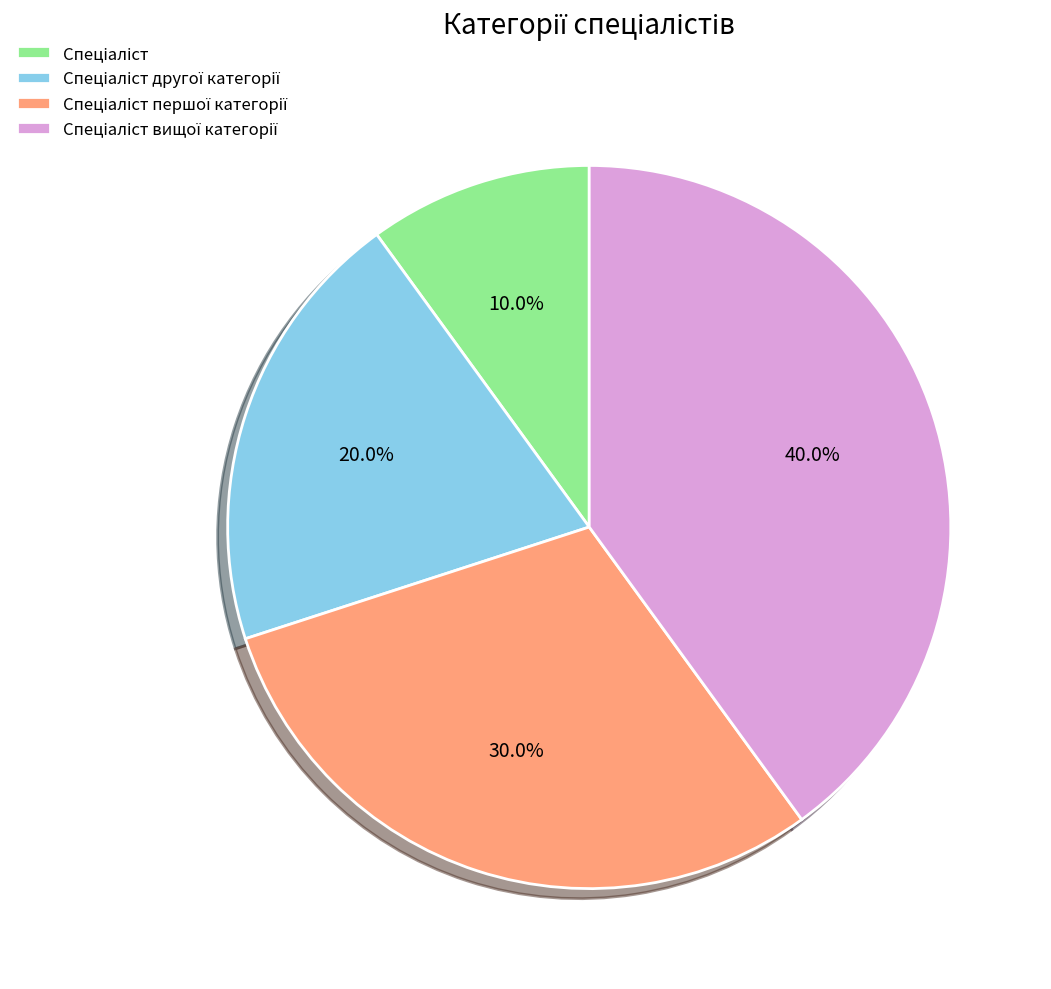

Is there any slice that represents more than half of the pie?

No